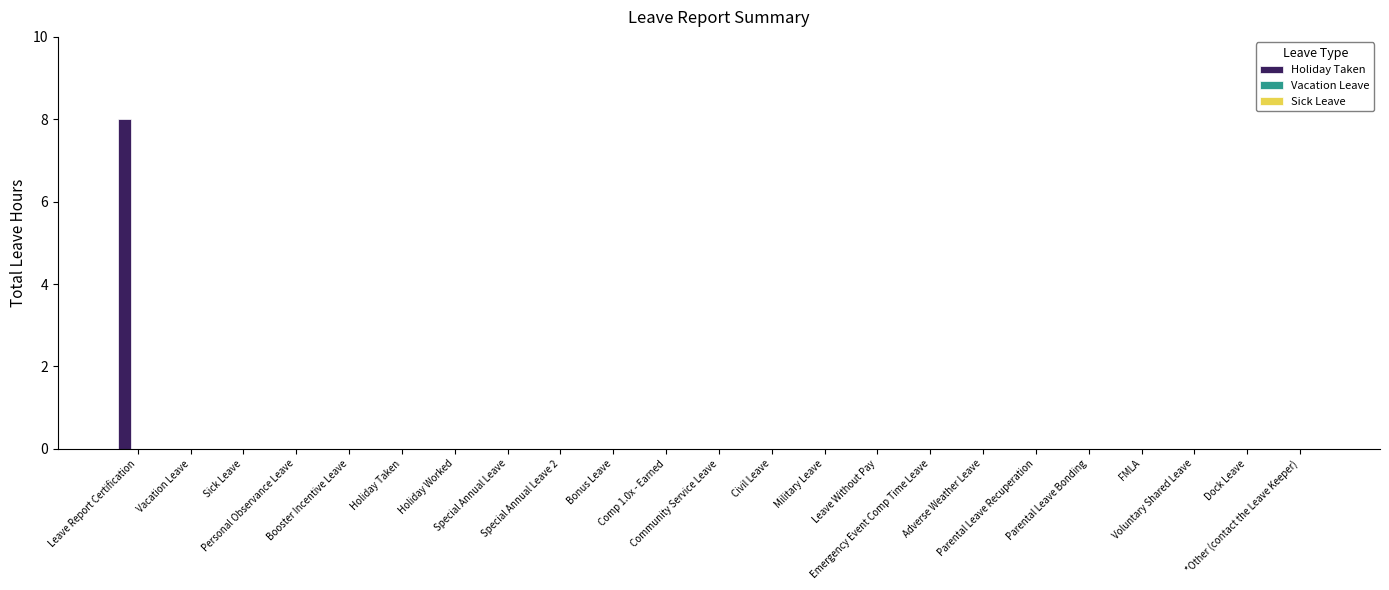

Are the bars horizontal?

No